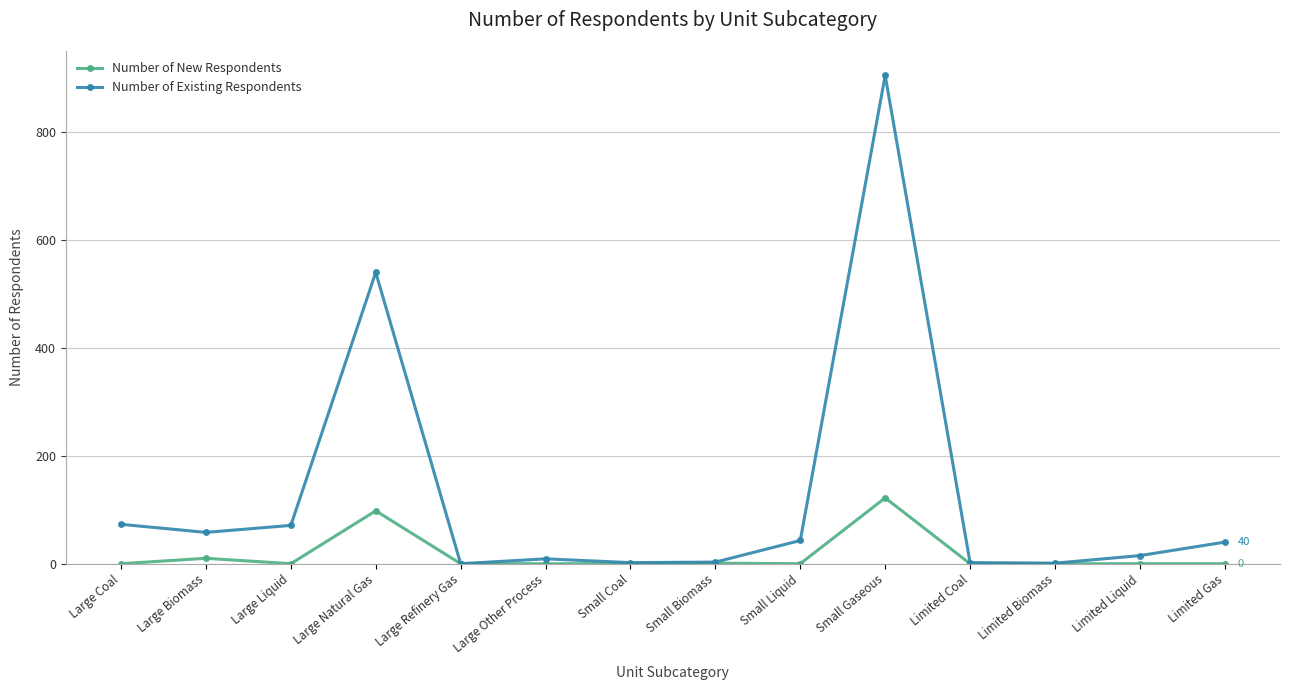

Which label corresponds to the largest value in the chart?

Small Gaseous